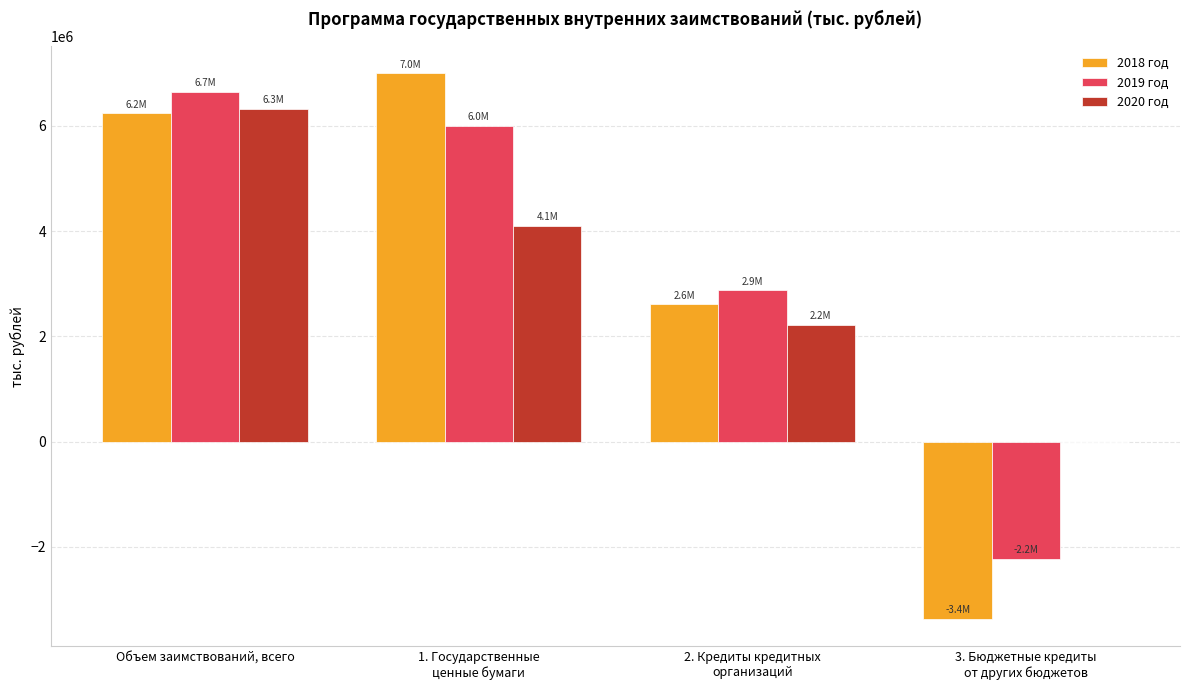

What is the sum of all 2019 год values?

13305136.6